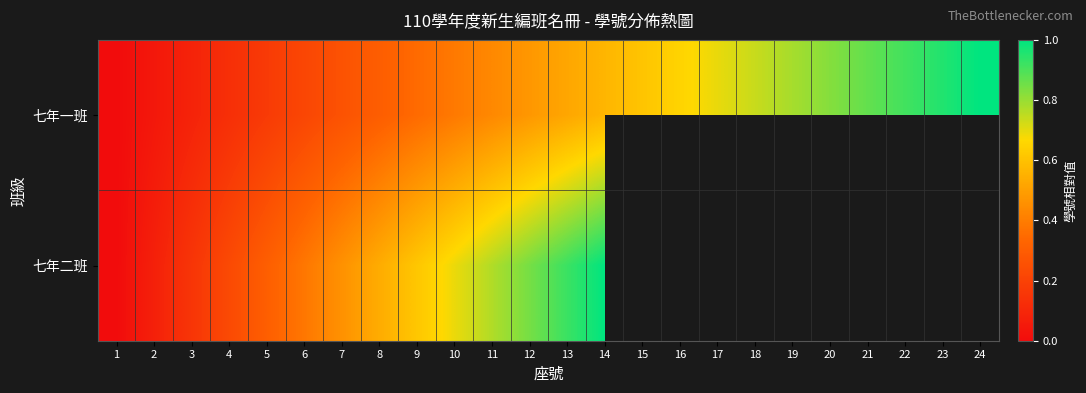

Rank the categories by 七年一班 value from lowest to highest.

1, 2, 3, 4, 5, 6, 7, 8, 9, 10, 11, 12, 13, 14, 15, 16, 17, 18, 19, 20, 21, 22, 23, 24